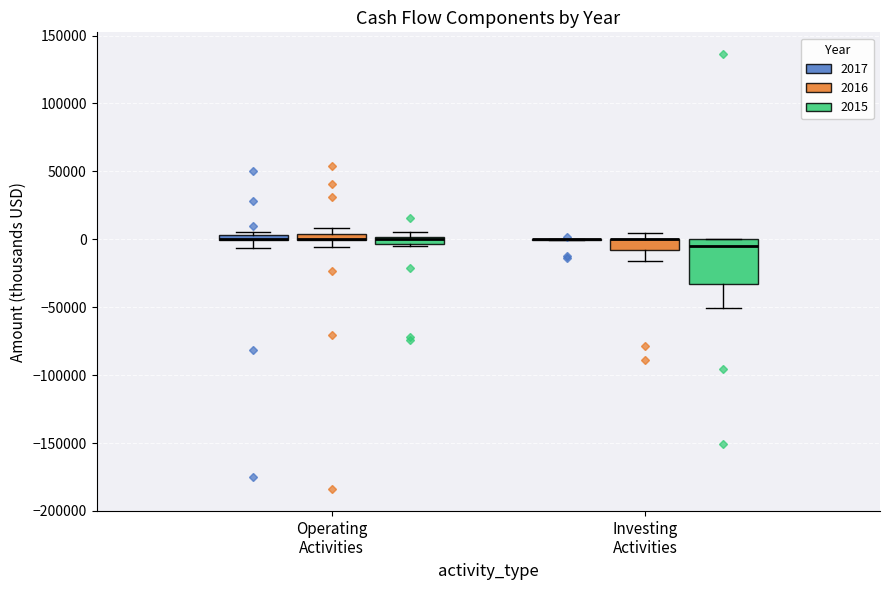

Comparing the boxes themselves (not the whiskers), which one is the tallest?

Investing Activities (2015)